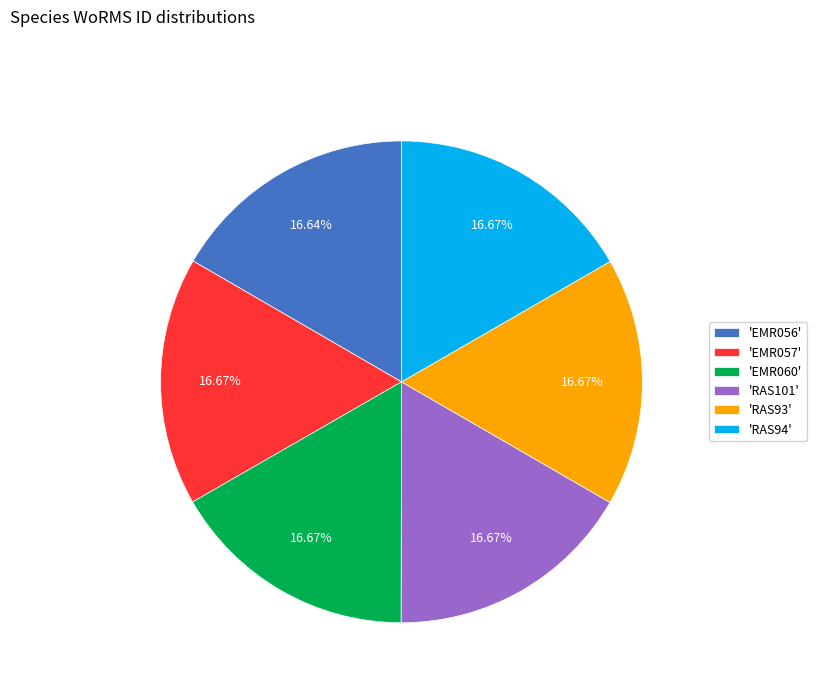

Combined, do 'EMR056' and 'EMR060' account for over 50%?

No